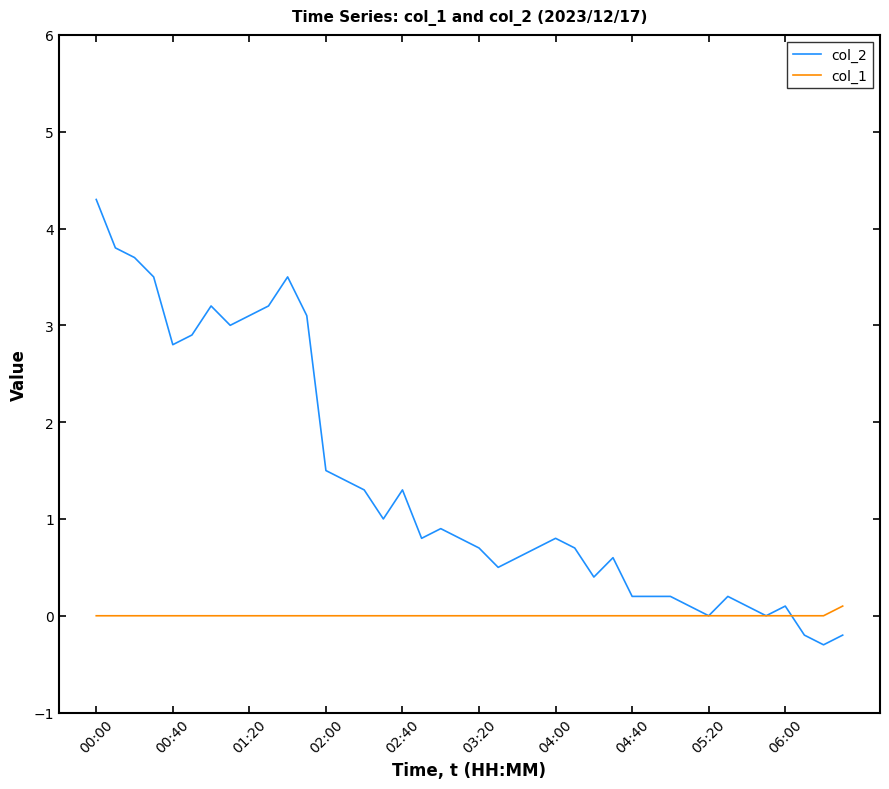

Which series has the largest total across all categories?

col_2